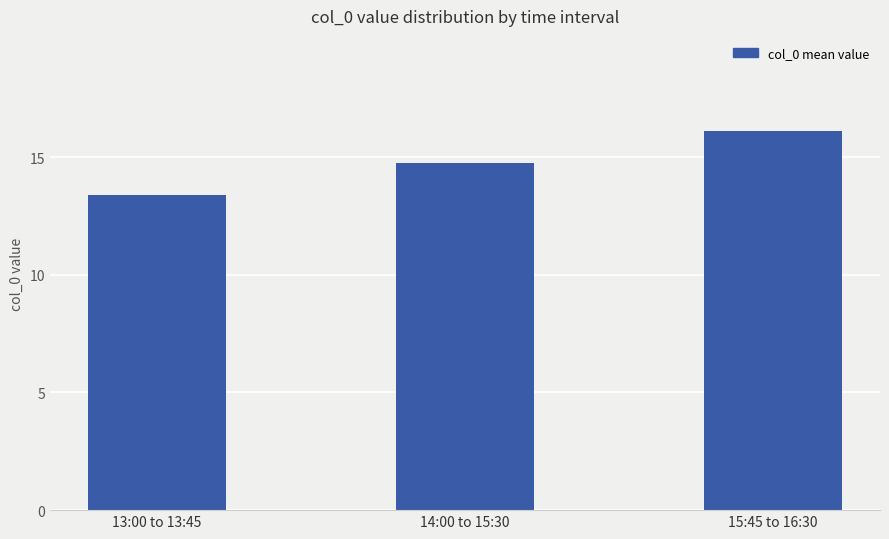

What is the label of the 1st bar from the left?

13:00 to 13:45